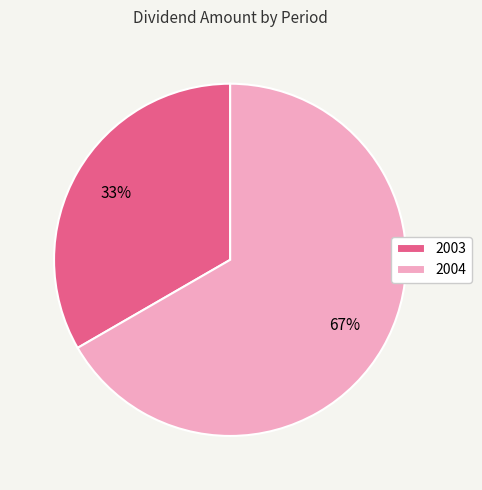

Is there any slice that represents more than half of the pie?

Yes